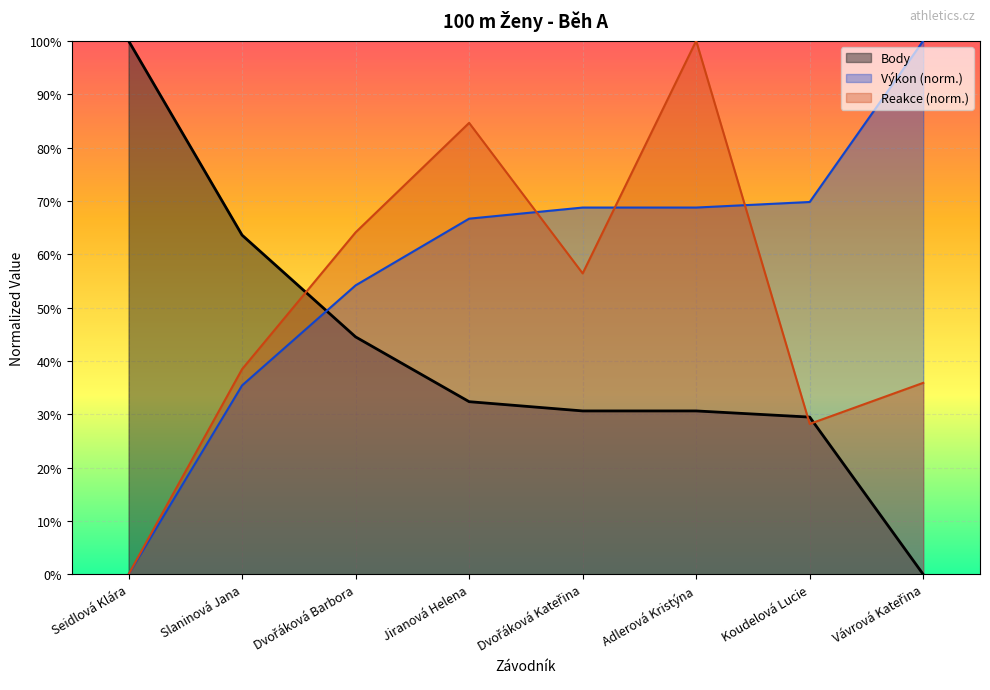

How many lines are shown in the chart?

3